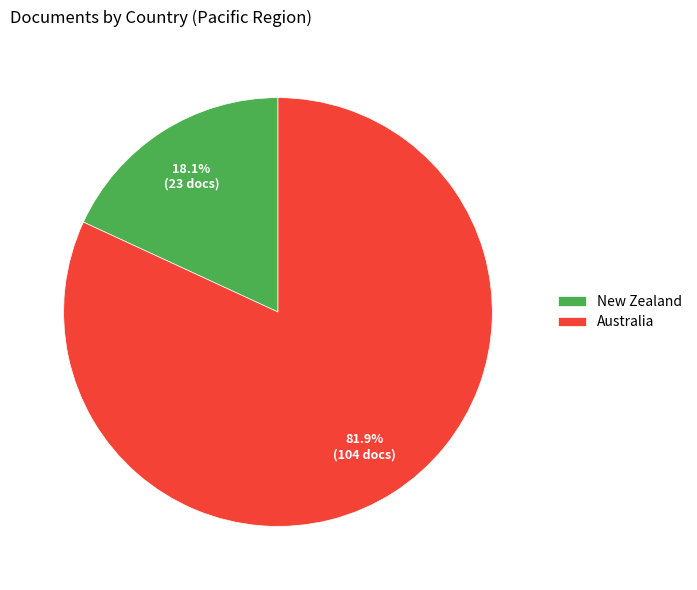

What percentage is the New Zealand slice, to the nearest percent?

18%